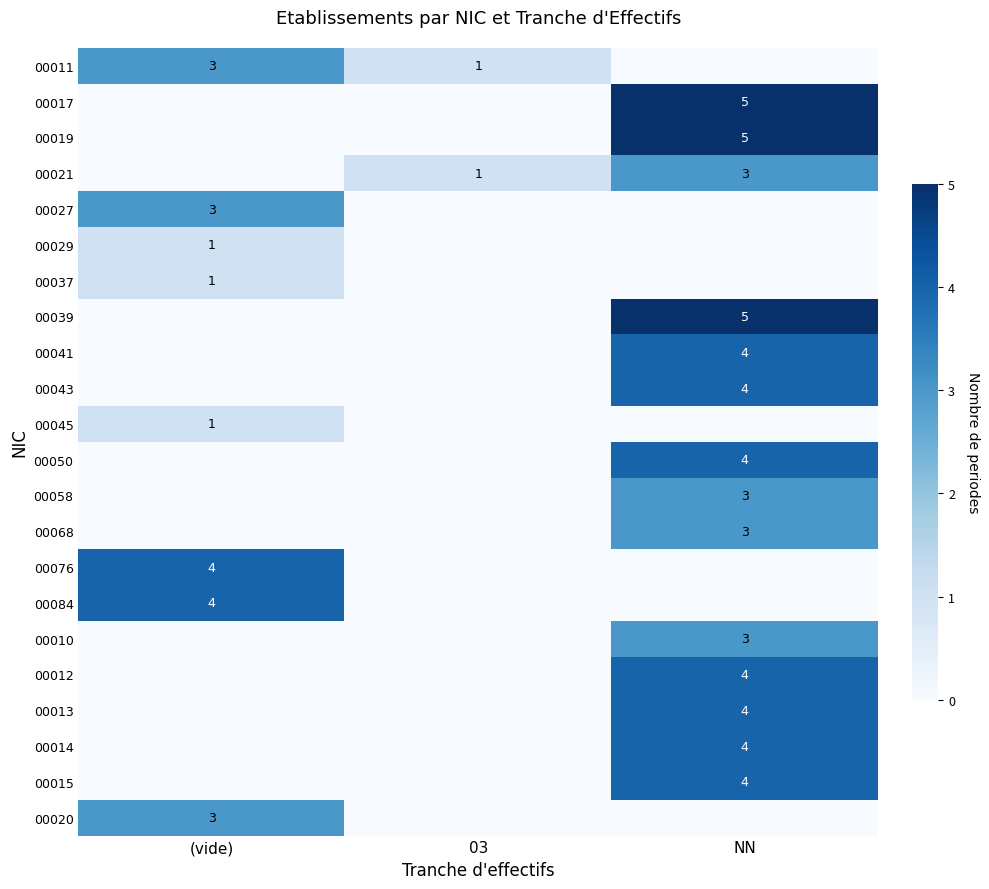

True or false: 00021 has a value of 2 at NN.

False